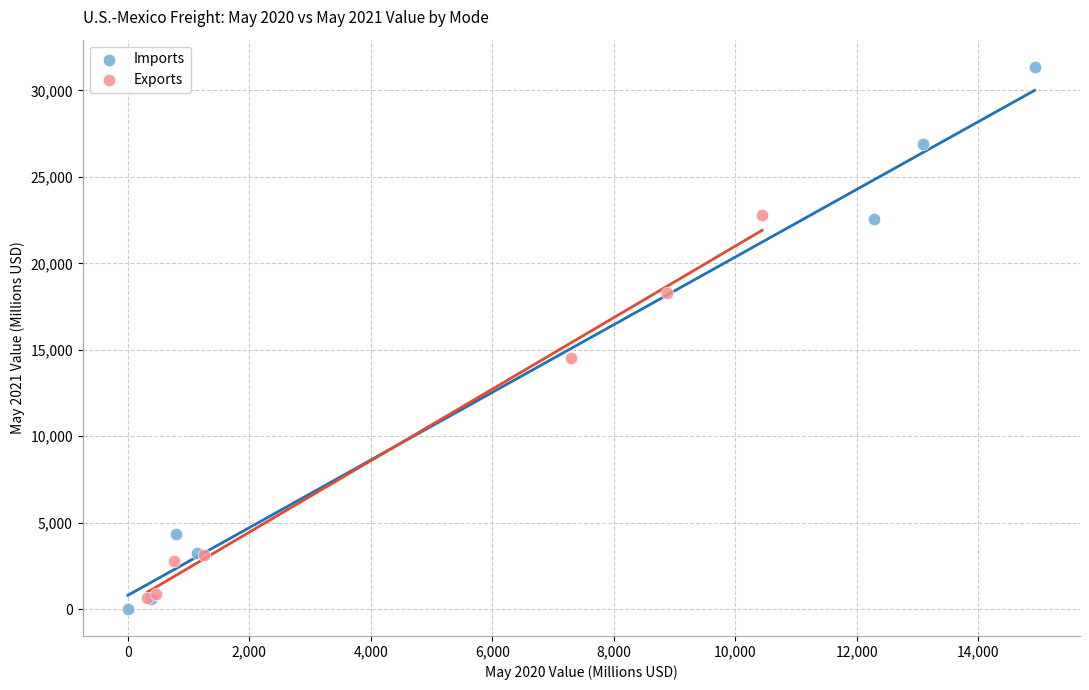

Which series reaches the maximum Y coordinate?

Imports